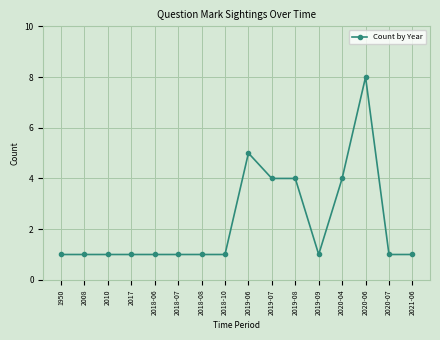

What is the sum of all values?

36